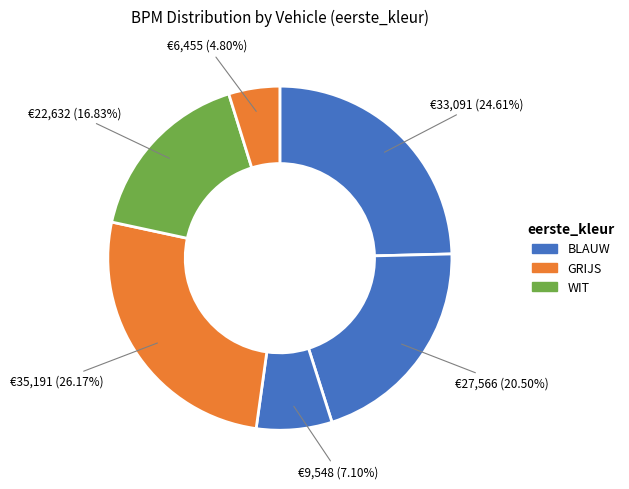

Count the number of slices in the pie.

6